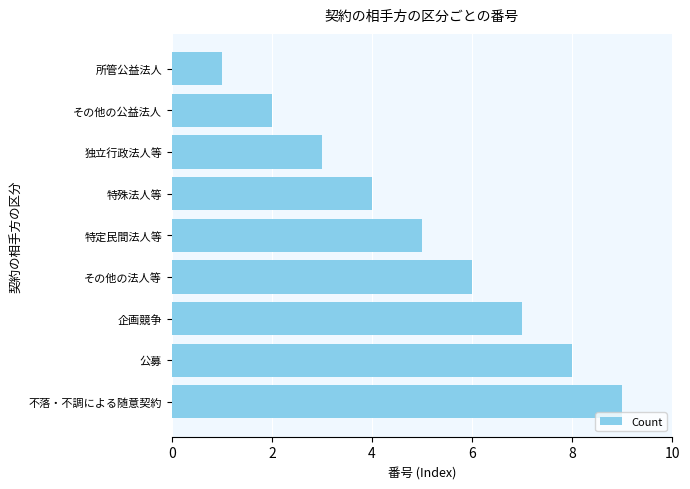

The chart shows a value of 6 at その他の法人等. True or false?

True